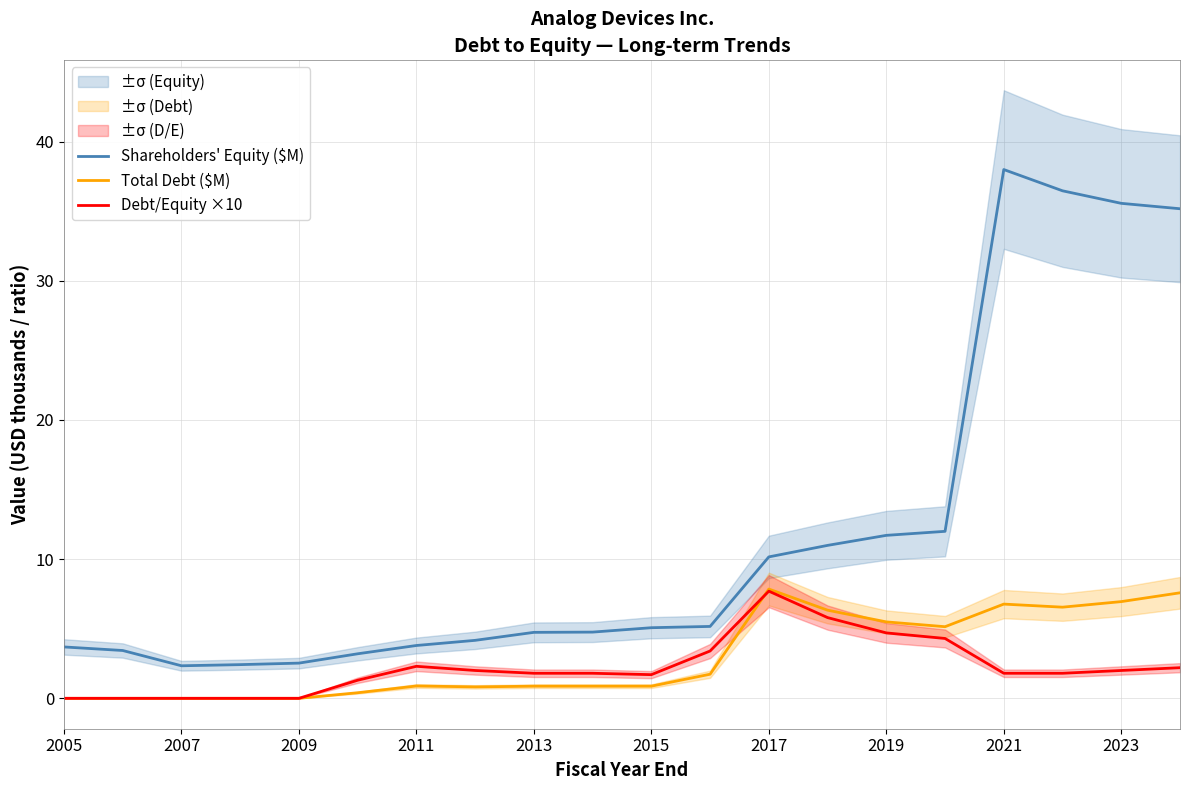

Reading left to right, list all the values displayed in this chart.

Shareholders' Equity ($M): 3.7	3.4	2.3	2.4	2.5	3.2	3.8	4.2	4.7	4.8	5.1	5.2	10.2	11.0	11.7	12.0	38.0	36.5	35.6	35.2
Total Debt ($M): 0.0	0.0	0.0	0.0	0.0	0.4	0.9	0.8	0.9	0.9	0.9	1.7	7.9	6.3	5.5	5.1	6.8	6.5	6.9	7.6
Debt/Equity ×10: 0.0	0.0	0.0	0.0	0.0	1.3	2.3	2.0	1.8	1.8	1.7	3.4	7.7	5.8	4.7	4.3	1.8	1.8	2.0	2.2